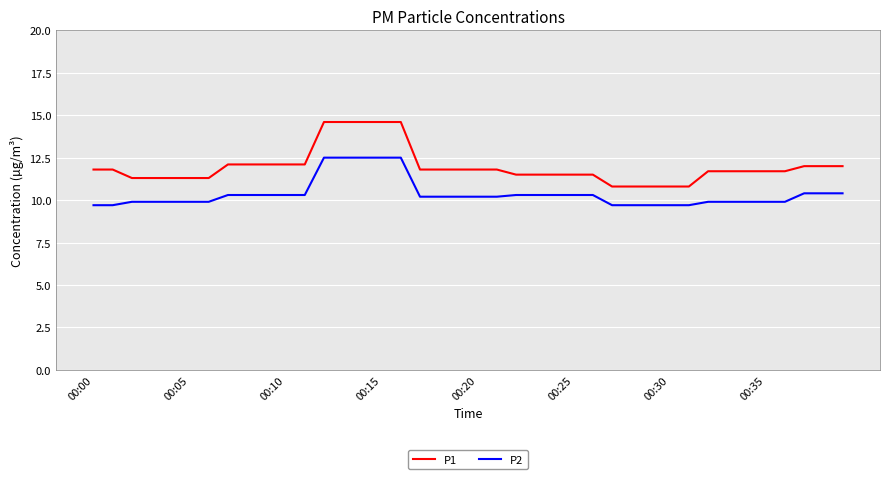

What are all the series names shown in the legend?

P1, P2